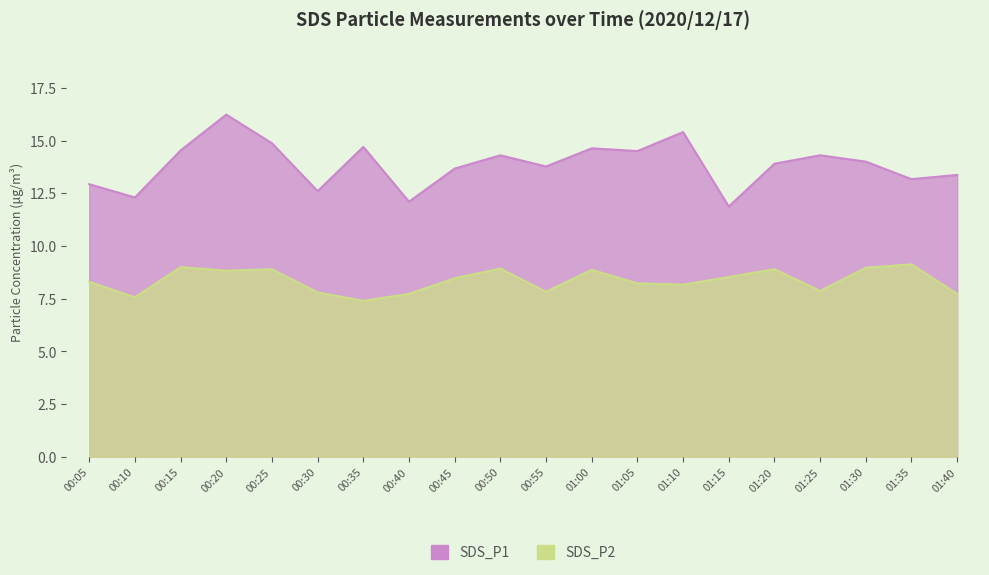

True or false: SDS_P2 and SDS_P1 cross at least once.

False